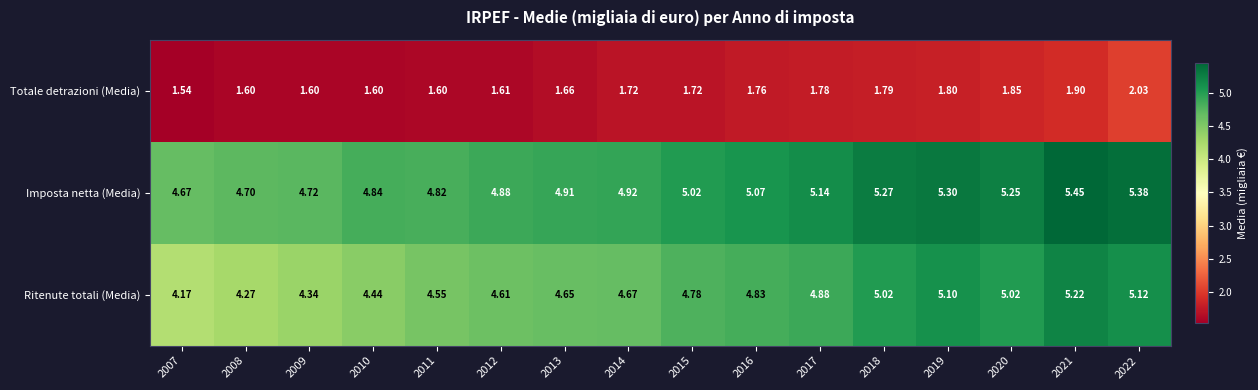

Which series has the largest range (max minus min)?

Ritenute totali (Media)